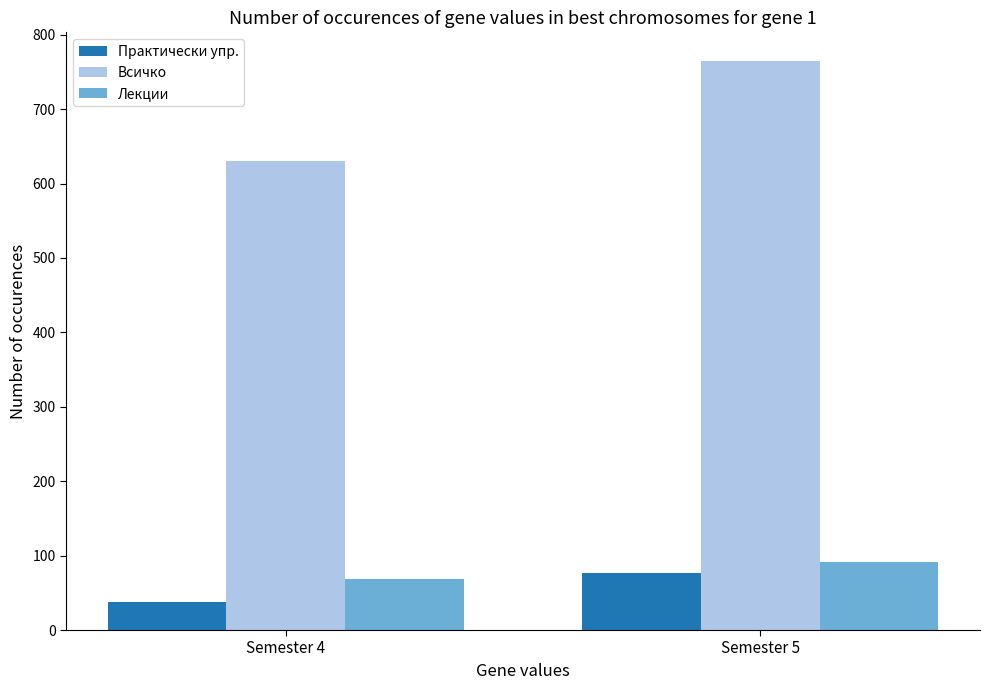

Is the value of Практически упр. at Semester 4 greater than the value of Всичко at Semester 4?

No